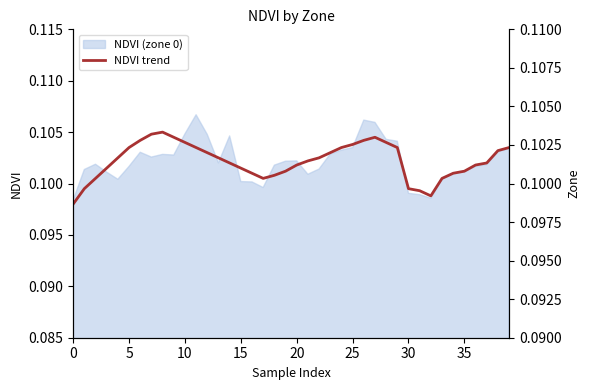

True or false: the data has more than 1 interior local peaks.

True